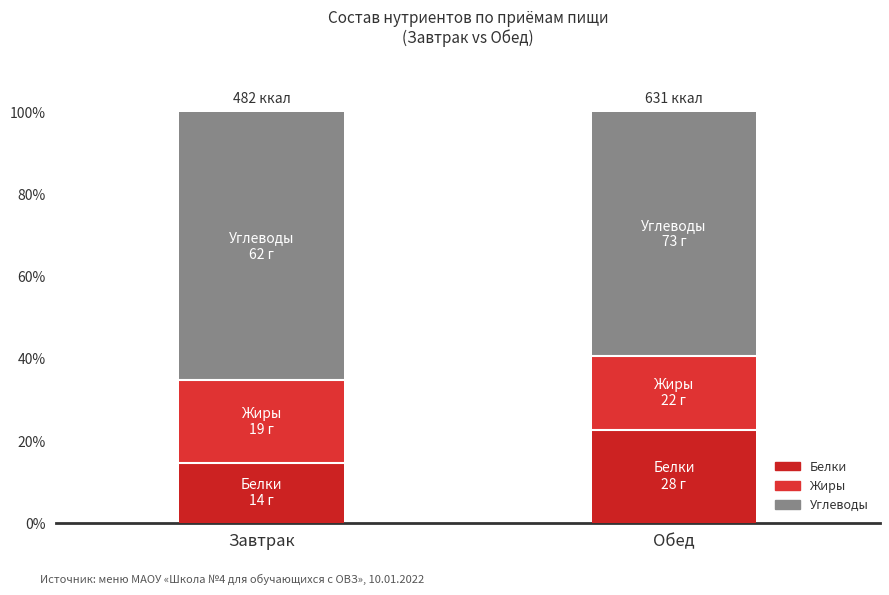

The Белки series shows 14.4 at Обед. True or false?

False